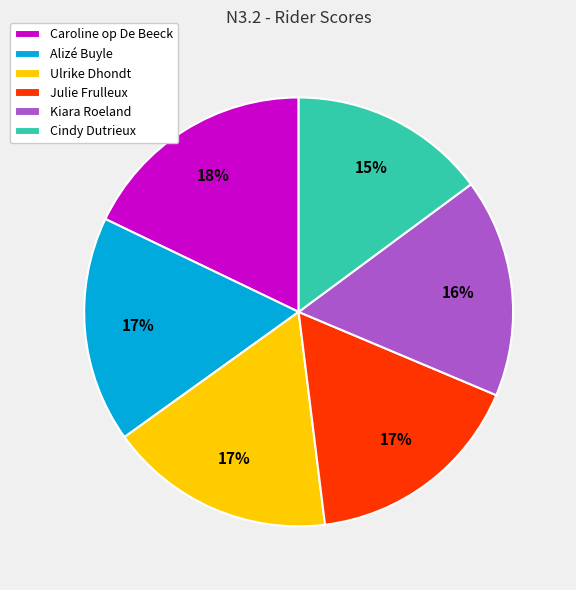

Which category has the smallest portion of the pie?

Cindy Dutrieux